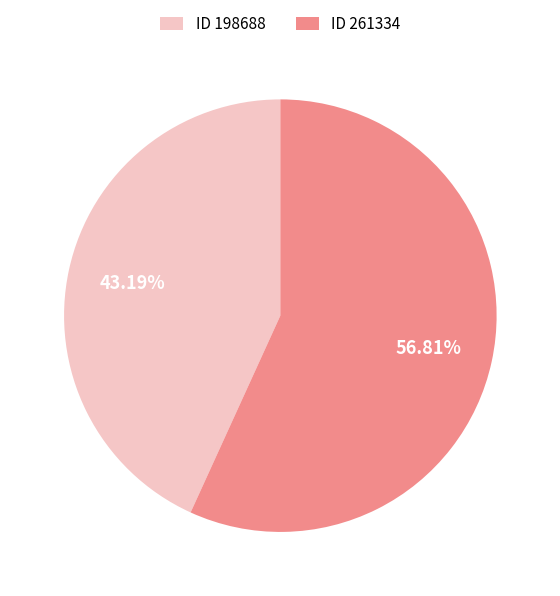

Approximately how many times larger is the value at ID 261334 compared to ID 198688?

1.3